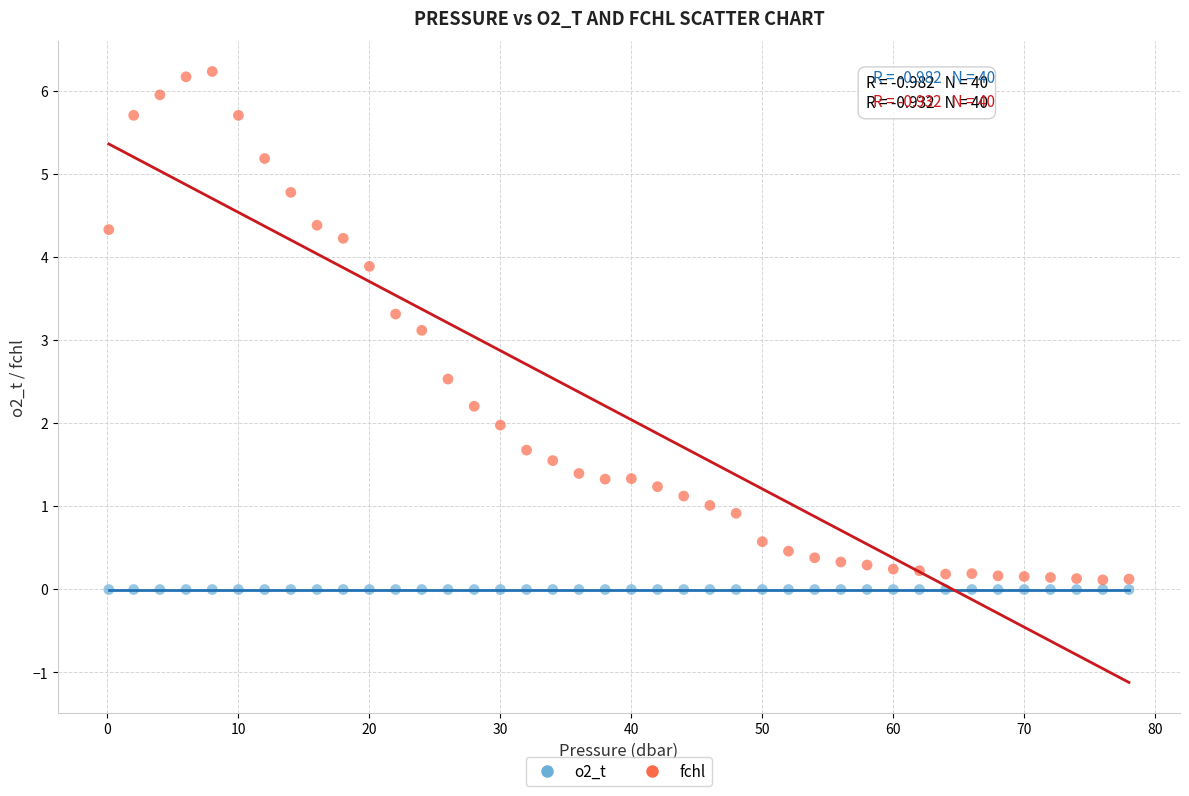

Which series has the widest spread of Y values?

fchl